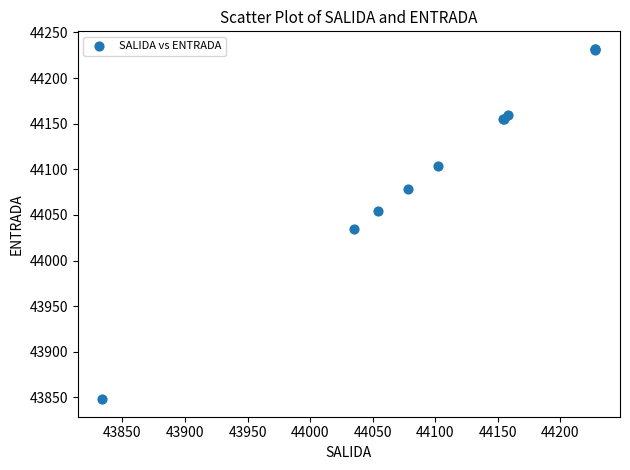

What Y value in the scatter plot is closest to 44040?

44035